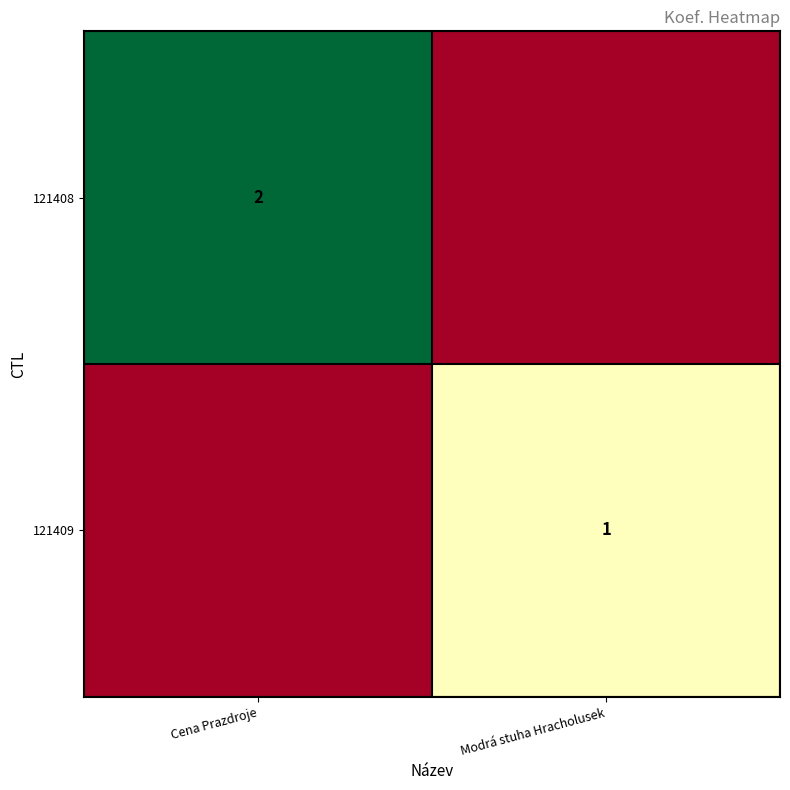

The 121409 series shows 1 at Modrá stuha Hracholusek. True or false?

True